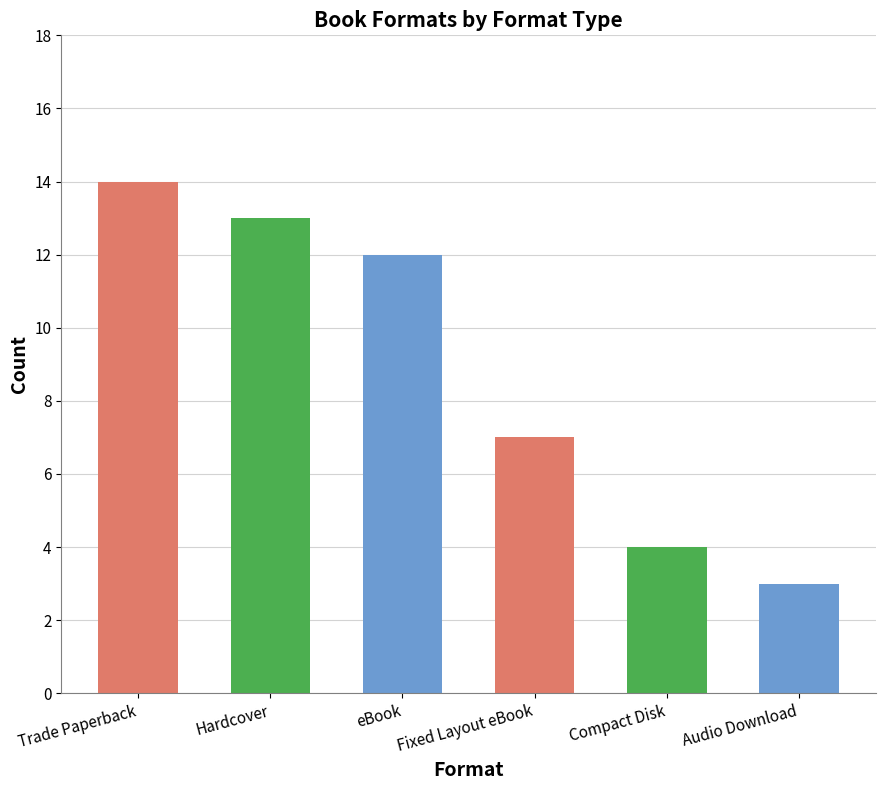

Which label corresponds to the smallest value in the chart?

Audio Download